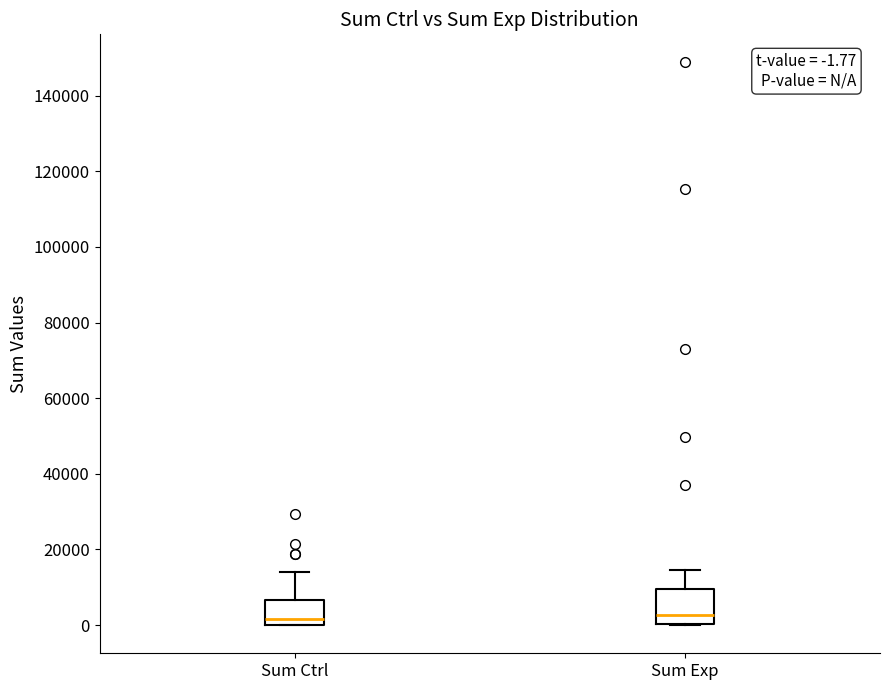

Comparing the boxes themselves (not the whiskers), which one is the tallest?

Sum Exp